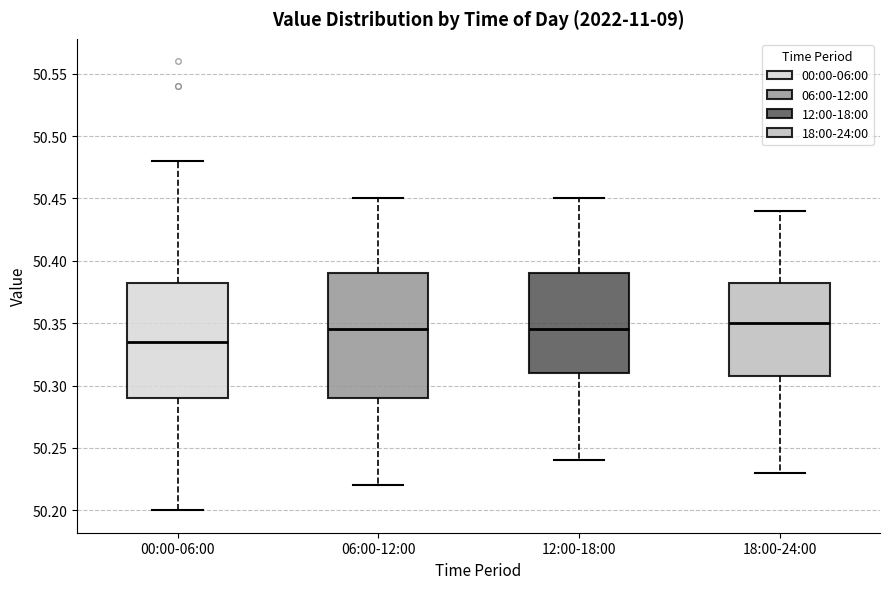

Which box has the lowest median line?

00:00-06:00